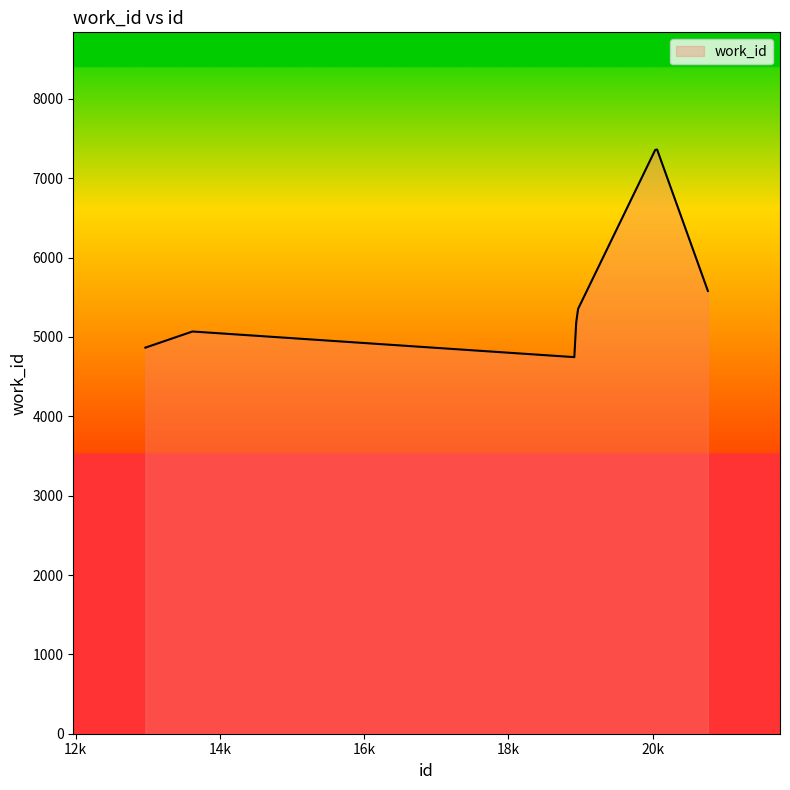

What is the smallest value displayed?

4745.3